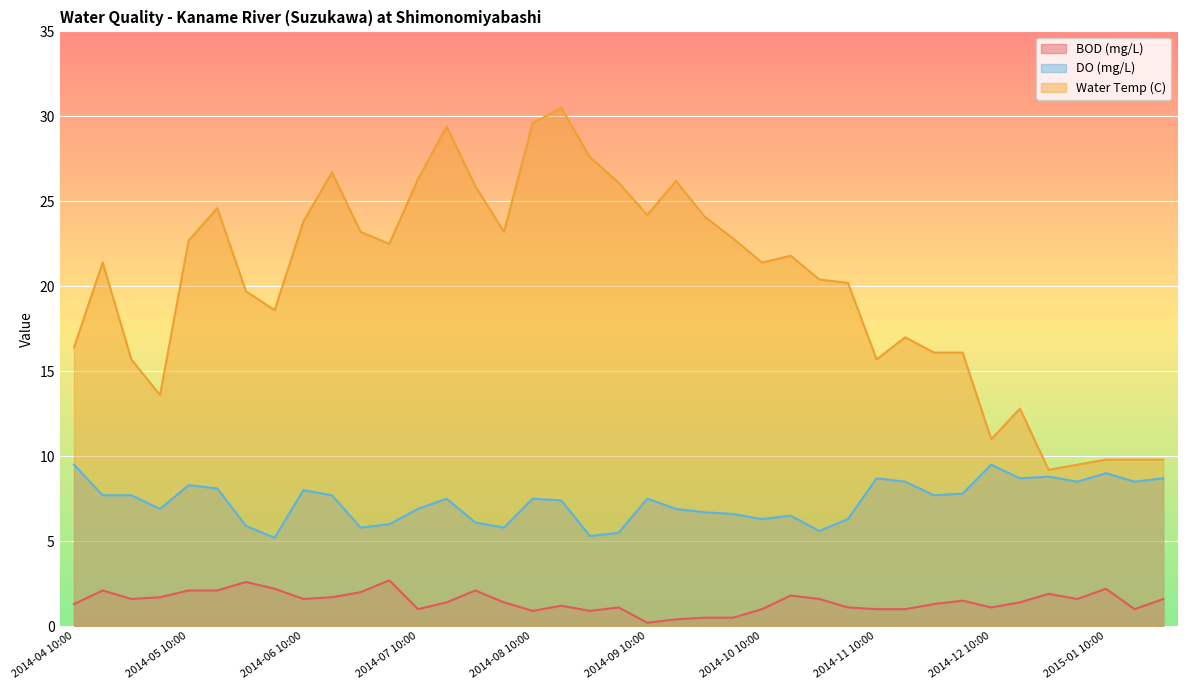

What is the label of the 2nd point from the right?

2015-01 16:00